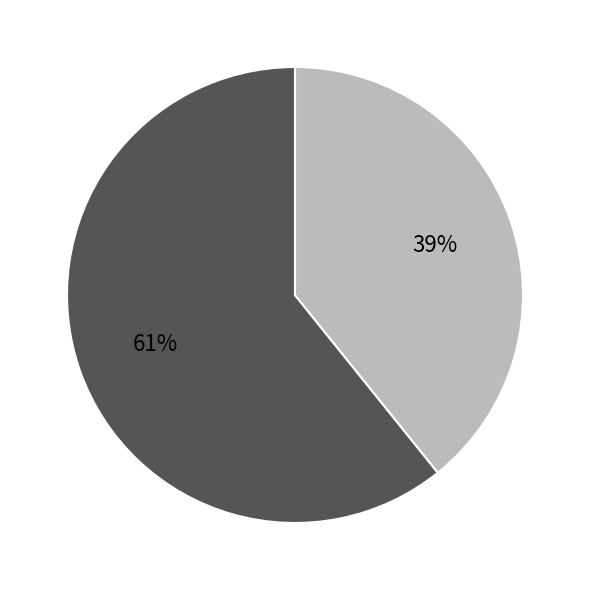

Is there any slice that represents more than half of the pie?

Yes